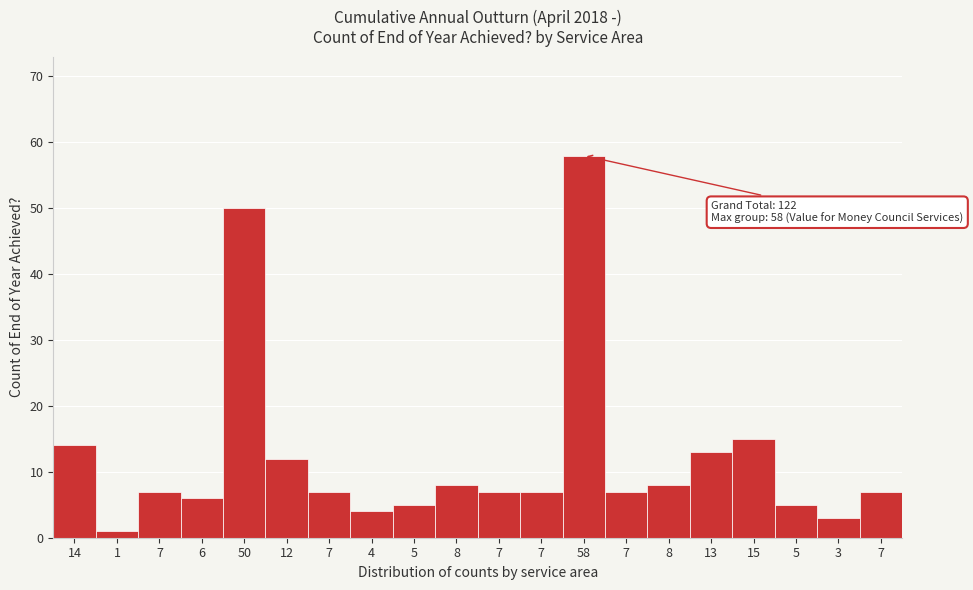

Are the bars horizontal?

No